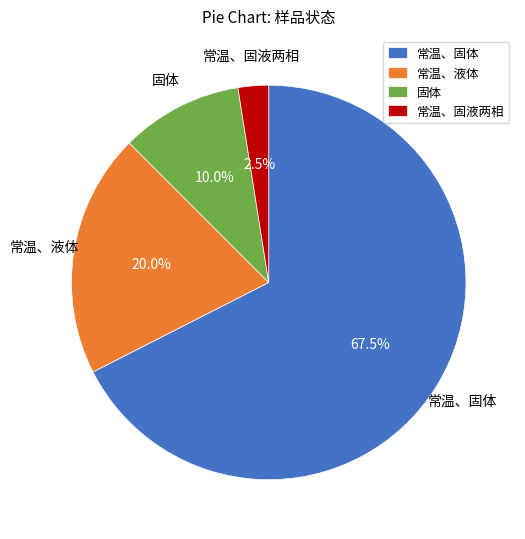

Rank the categories by value from highest to lowest.

常温、固体, 常温、液体, 固体, 常温、固液两相